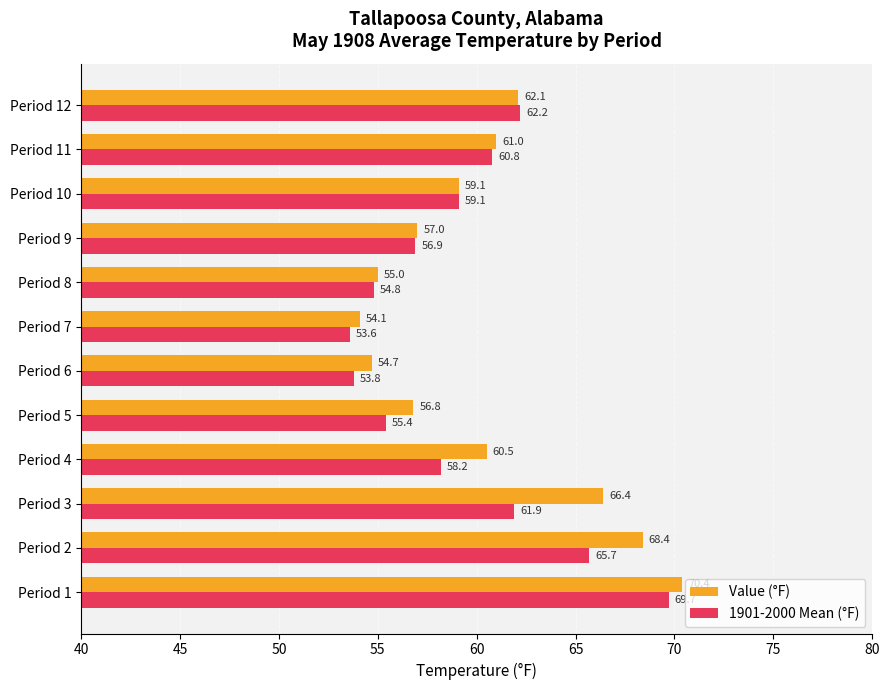

Which category has the highest value across all series?

Period 1